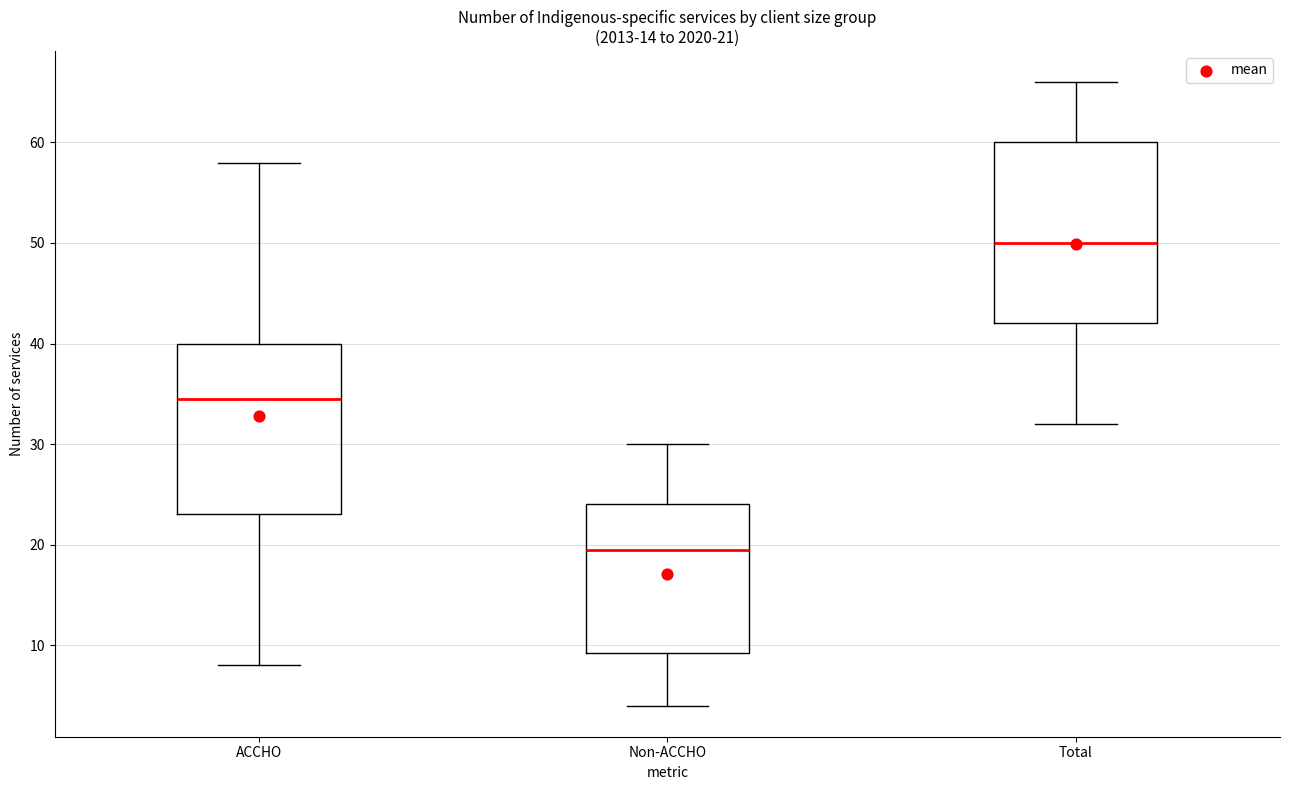

Comparing the boxes themselves (not the whiskers), which one is the tallest?

Total